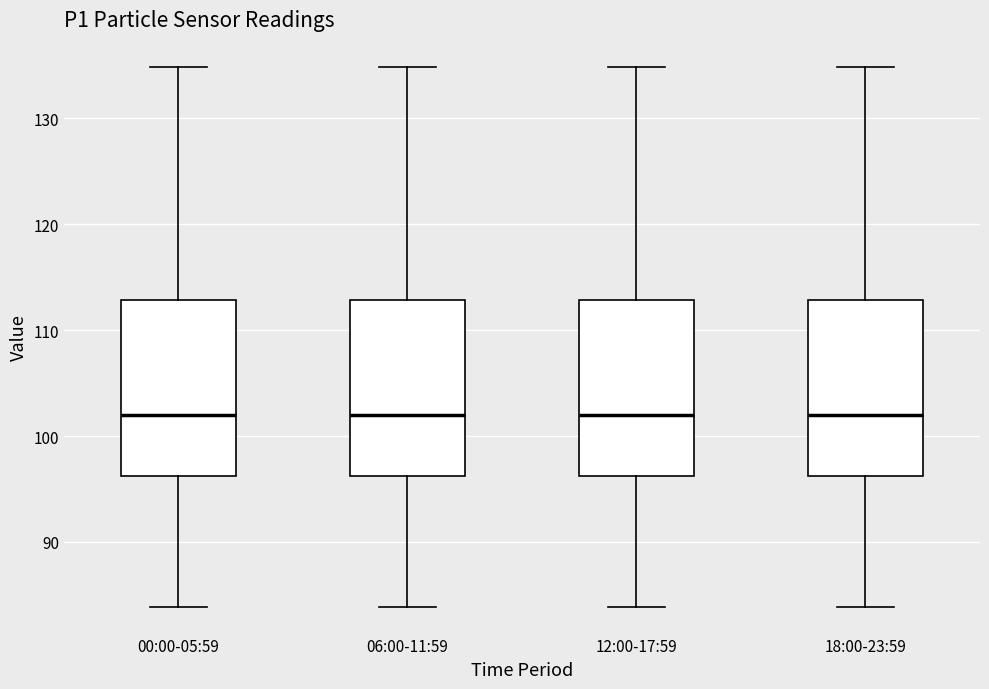

Where does the upper whisker of the box for 06:00-11:59 end on the y-axis? The values are not printed on the chart, so give them approximately, as read against the axis.

135